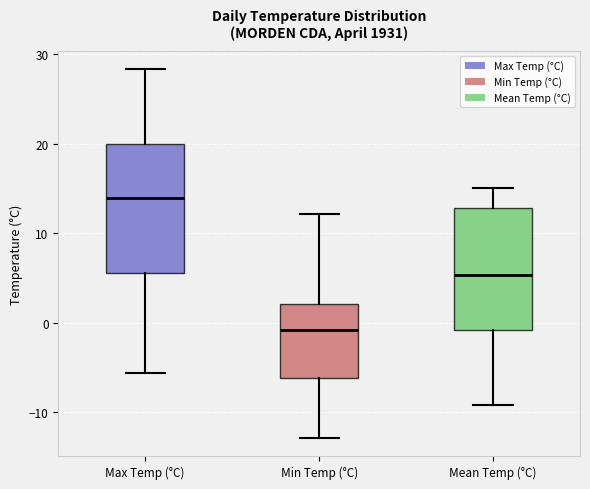

Where is the lower edge of the box for Mean Temp (°C) on the y-axis? The values are not printed on the chart, so give them approximately, as read against the axis.

-1